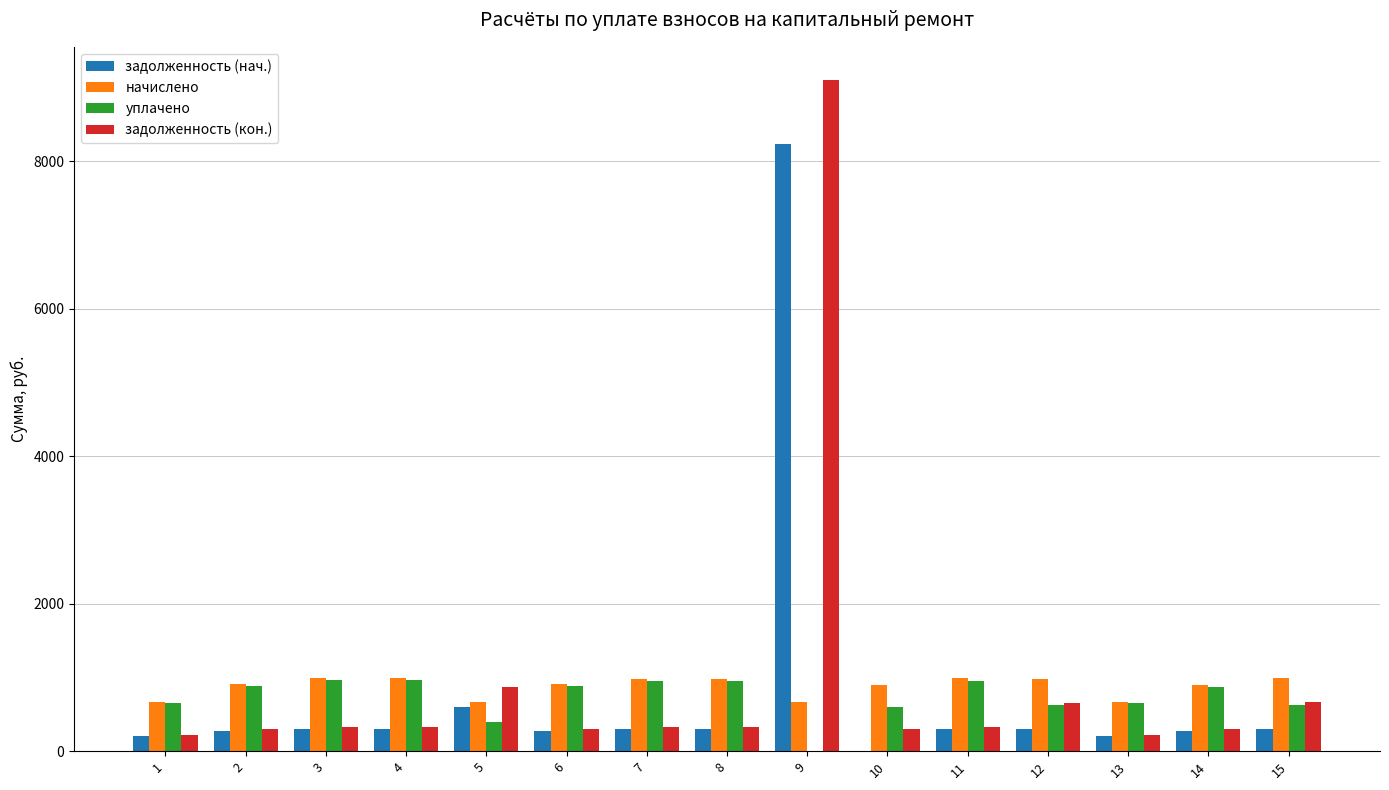

Is the value of начислено at 1 greater than the value of задолженность (кон.) at 13?

Yes